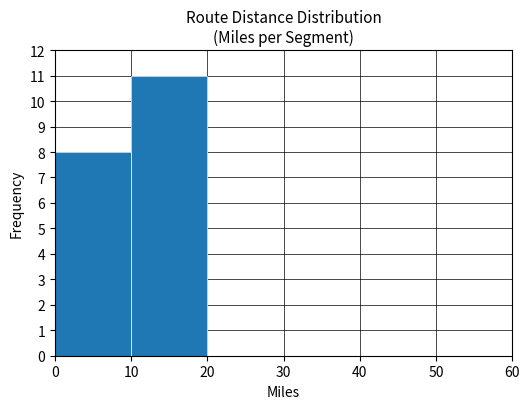

What is the height of the bar covering 0 to 10 on the x-axis? The values are not printed on the chart, so give them approximately, as read against the axis.

8